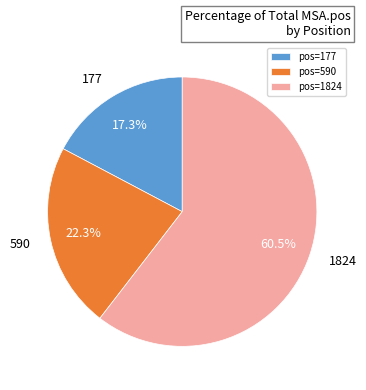

Rank the categories by value from lowest to highest.

pos=177, pos=590, pos=1824